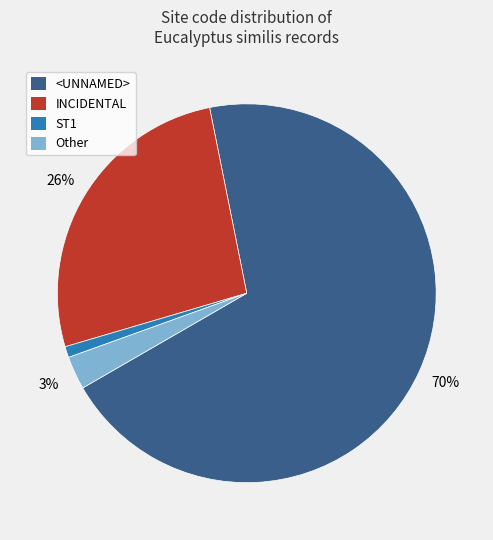

Is the sum of <UNNAMED> and INCIDENTAL greater than half?

Yes